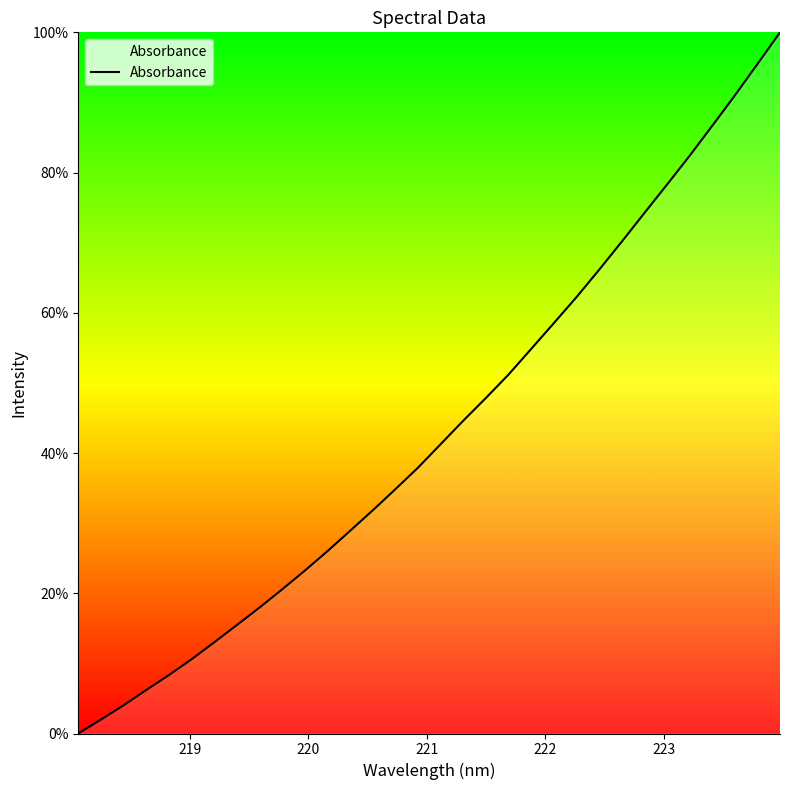

What is the difference between the maximum and minimum values?

100.0